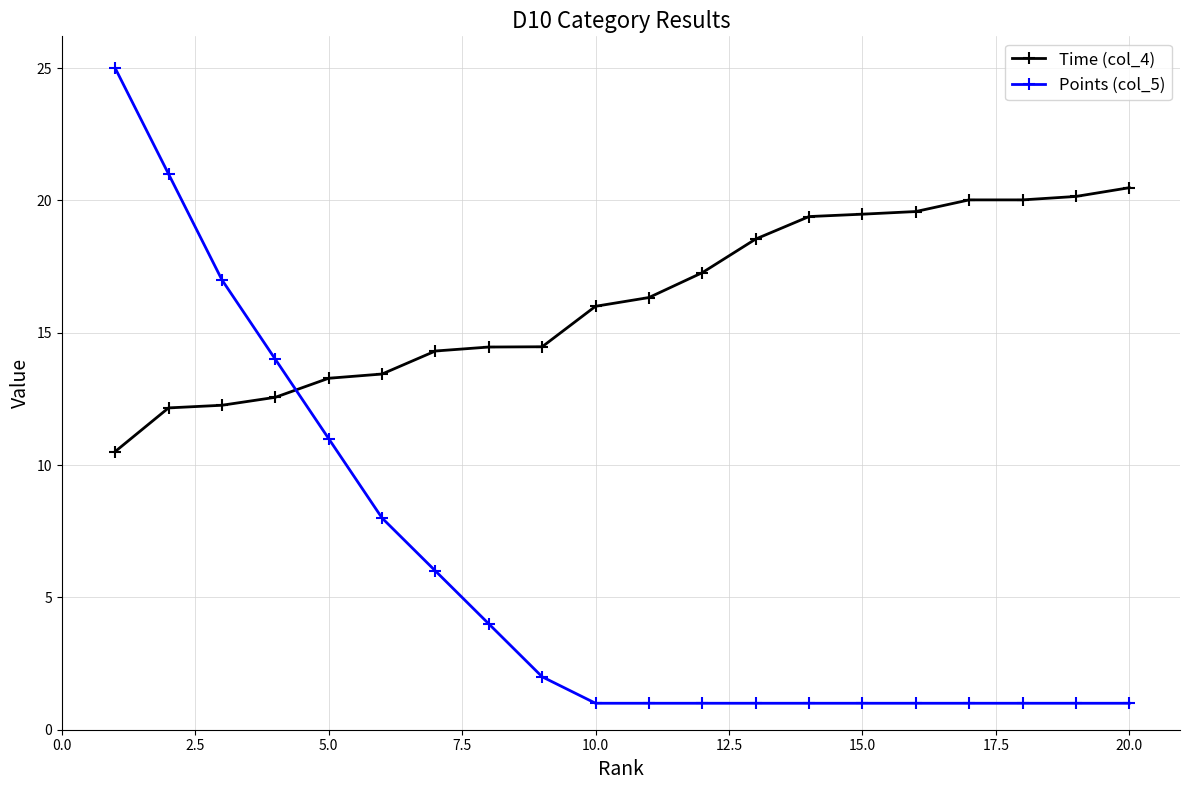

What is the greatest value displayed?

25.0